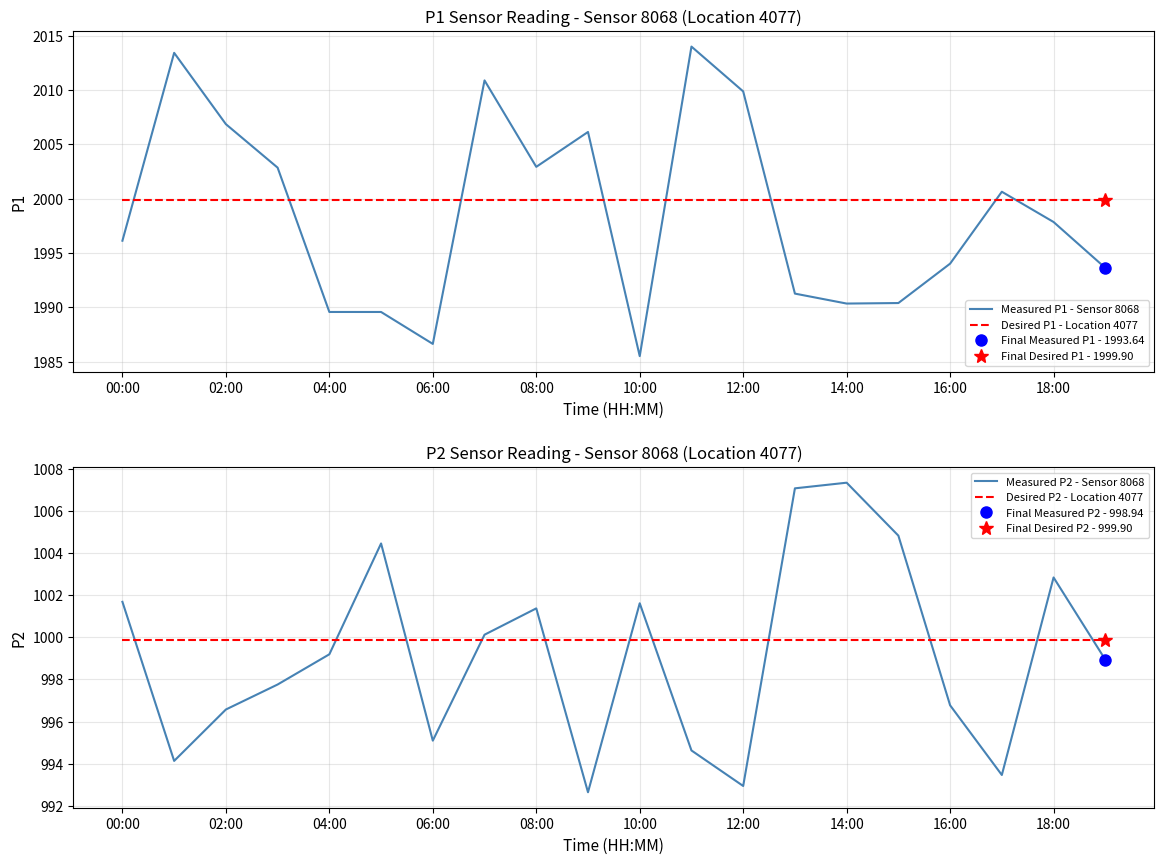

True or false: Desired P1 - Location 4077 has more than 0 interior local peaks.

False